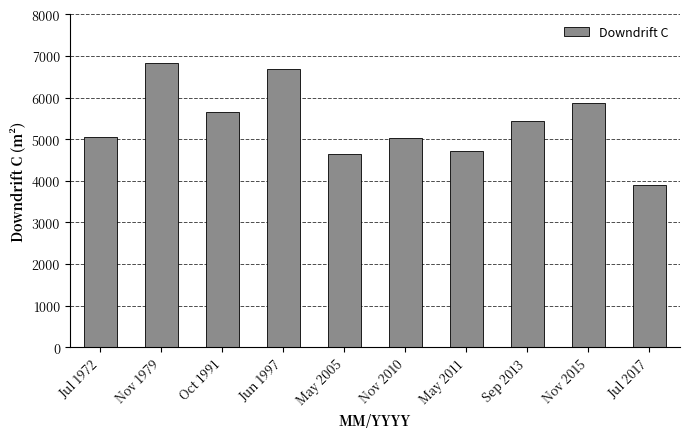

What is the approximate value at May 2005?

4653